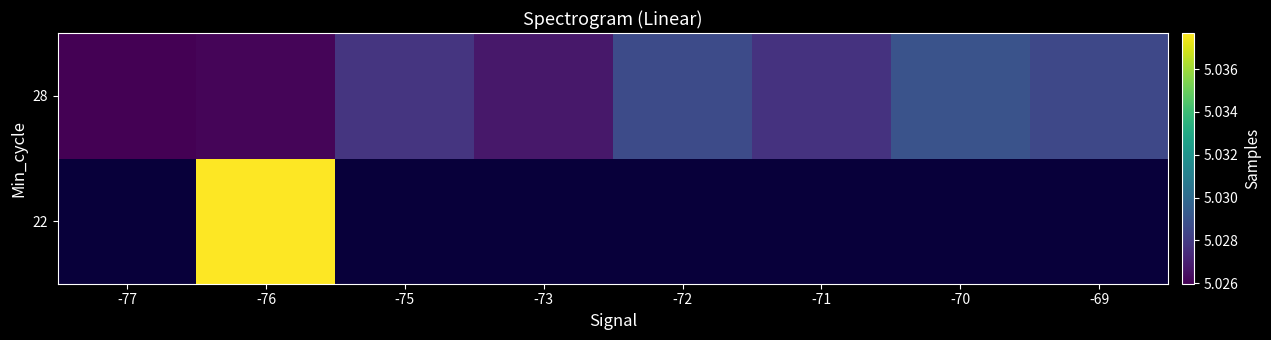

At which label does 28 reach its peak?

-70